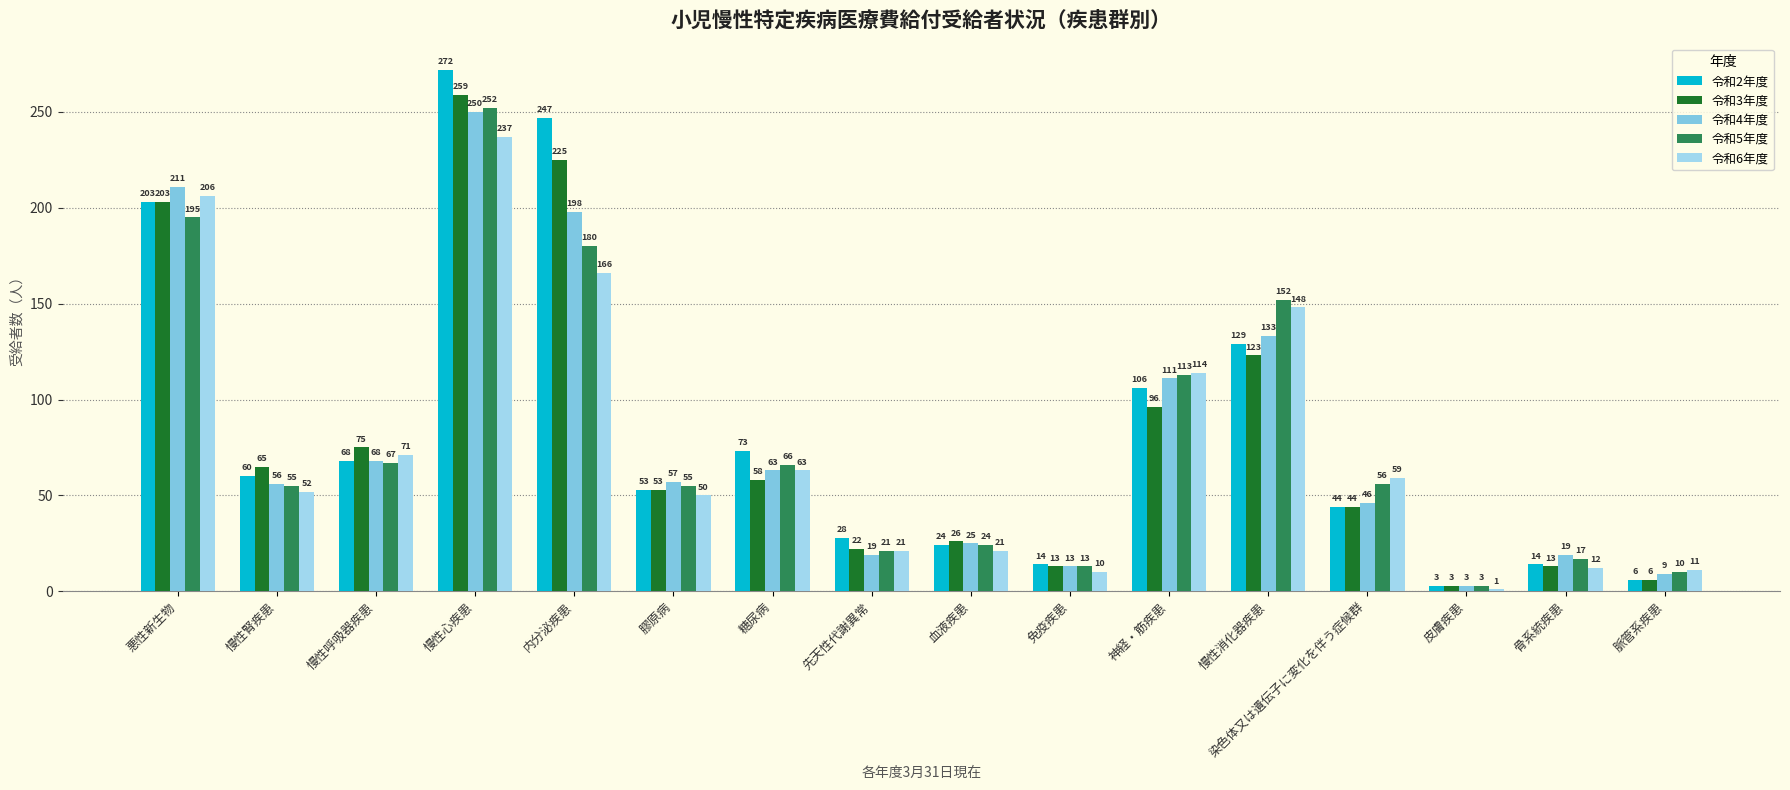

Reading left to right, transcribe all the data shown in this chart.

令和2年度: 悪性新生物=203	慢性腎疾患=60	慢性呼吸器疾患=68	慢性心疾患=272	内分泌疾患=247	膠原病=53	糖尿病=73	先天性代謝異常=28	血液疾患=24	免疫疾患=14	神経・筋疾患=106	慢性消化器疾患=129	染色体又は遺伝子に変化を伴う症候群=44	皮膚疾患=3	骨系統疾患=14	脈管系疾患=6
令和3年度: 悪性新生物=203	慢性腎疾患=65	慢性呼吸器疾患=75	慢性心疾患=259	内分泌疾患=225	膠原病=53	糖尿病=58	先天性代謝異常=22	血液疾患=26	免疫疾患=13	神経・筋疾患=96	慢性消化器疾患=123	染色体又は遺伝子に変化を伴う症候群=44	皮膚疾患=3	骨系統疾患=13	脈管系疾患=6
令和4年度: 悪性新生物=211	慢性腎疾患=56	慢性呼吸器疾患=68	慢性心疾患=250	内分泌疾患=198	膠原病=57	糖尿病=63	先天性代謝異常=19	血液疾患=25	免疫疾患=13	神経・筋疾患=111	慢性消化器疾患=133	染色体又は遺伝子に変化を伴う症候群=46	皮膚疾患=3	骨系統疾患=19	脈管系疾患=9
令和5年度: 悪性新生物=195	慢性腎疾患=55	慢性呼吸器疾患=67	慢性心疾患=252	内分泌疾患=180	膠原病=55	糖尿病=66	先天性代謝異常=21	血液疾患=24	免疫疾患=13	神経・筋疾患=113	慢性消化器疾患=152	染色体又は遺伝子に変化を伴う症候群=56	皮膚疾患=3	骨系統疾患=17	脈管系疾患=10
令和6年度: 悪性新生物=206	慢性腎疾患=52	慢性呼吸器疾患=71	慢性心疾患=237	内分泌疾患=166	膠原病=50	糖尿病=63	先天性代謝異常=21	血液疾患=21	免疫疾患=10	神経・筋疾患=114	慢性消化器疾患=148	染色体又は遺伝子に変化を伴う症候群=59	皮膚疾患=1	骨系統疾患=12	脈管系疾患=11